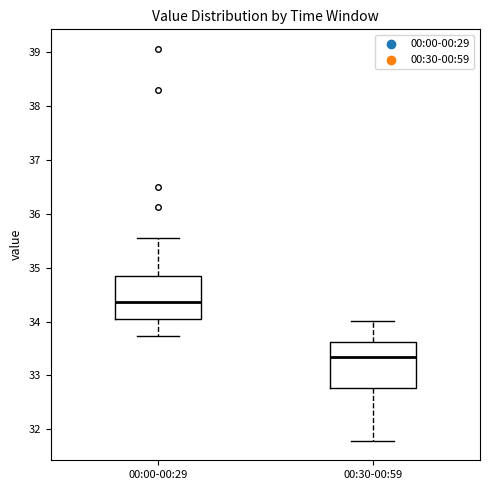

Reading left to right, read every box against the y-axis: the position of its median line, the range the box covers, and the ends of its whiskers. The values are not printed on the chart, so give them approximately, as read against the axis.

00:00-00:29: median 34.4, box 34.0 to 34.8, whiskers 33.7 to 35.6
00:30-00:59: median 33.3, box 32.8 to 33.6, whiskers 31.8 to 34.0